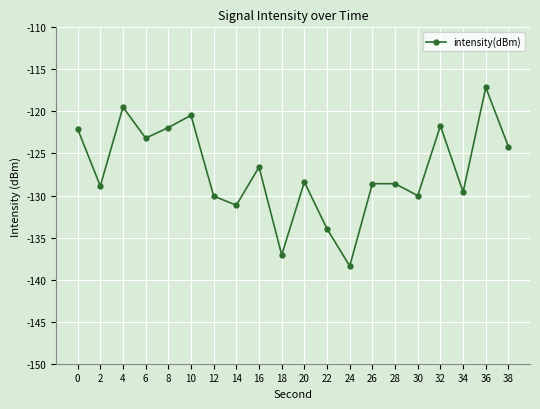

Where is the data nearest to the value -127?

16